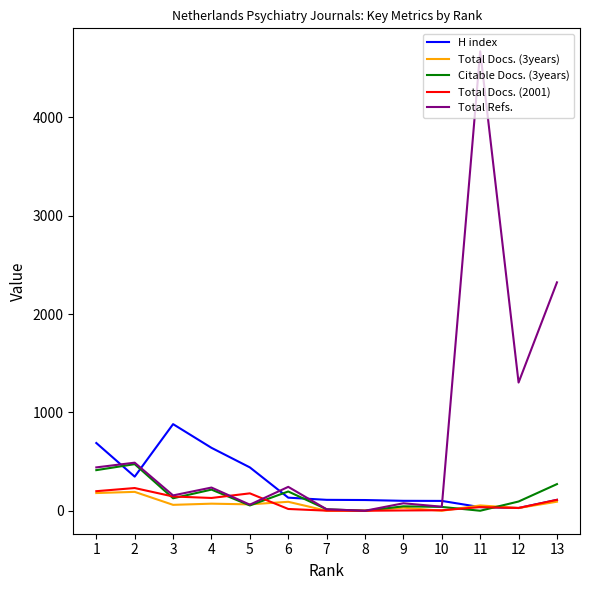

Is it true that Total Docs. (3years) equals 60 at 3?

True